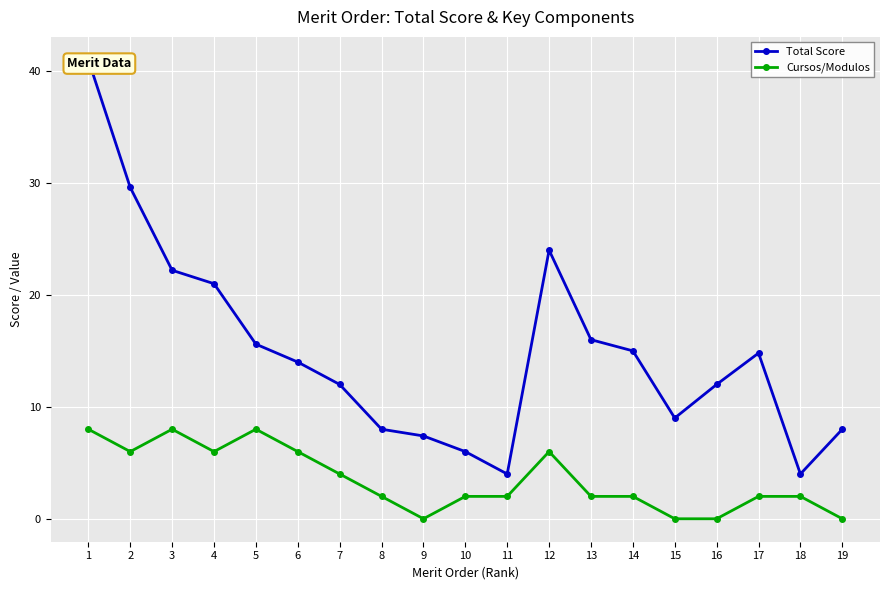

Reading left to right, transcribe all the data shown in this chart.

Total Score: 41.0	29.6	22.2	21.0	15.6	14.0	12.0	8.0	7.4	6.0	4.0	24.0	16.0	15.0	9.0	12.0	14.8	4.0	8.0
Cursos/Modulos: 8.0	6.0	8.0	6.0	8.0	6.0	4.0	2.0	0.0	2.0	2.0	6.0	2.0	2.0	0.0	0.0	2.0	2.0	0.0